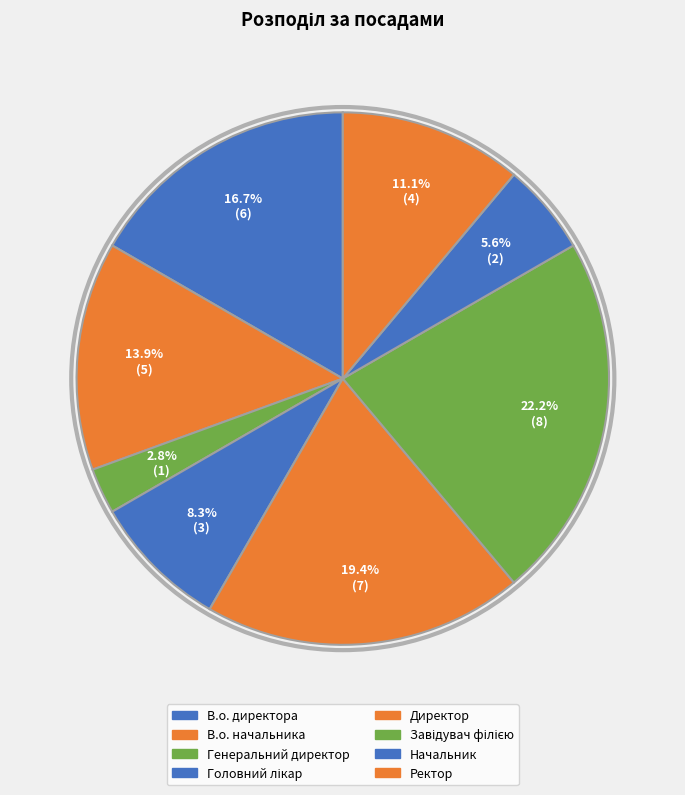

Is there any slice that represents more than half of the pie?

No